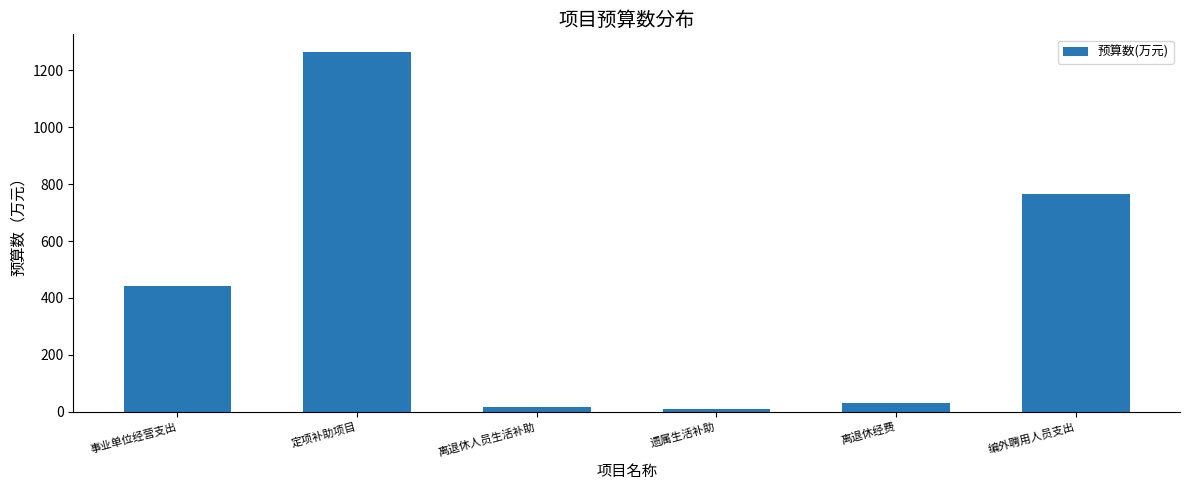

What is the maximum value shown in the chart?

1263.0